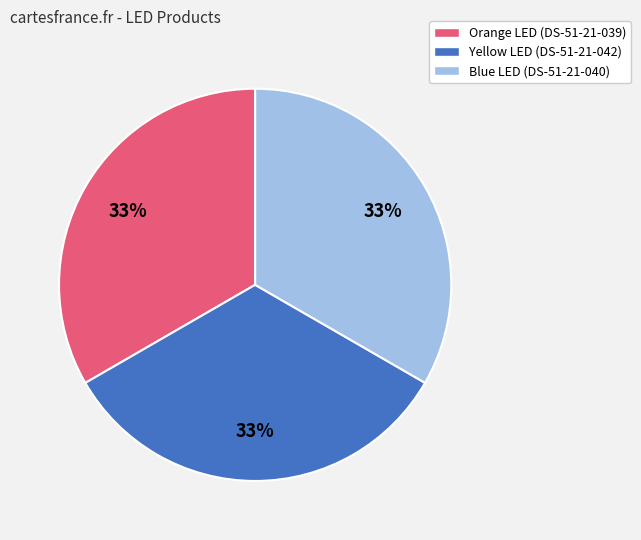

Do Blue LED (DS-51-21-040) and Yellow LED (DS-51-21-042) together represent more than half of the pie?

Yes